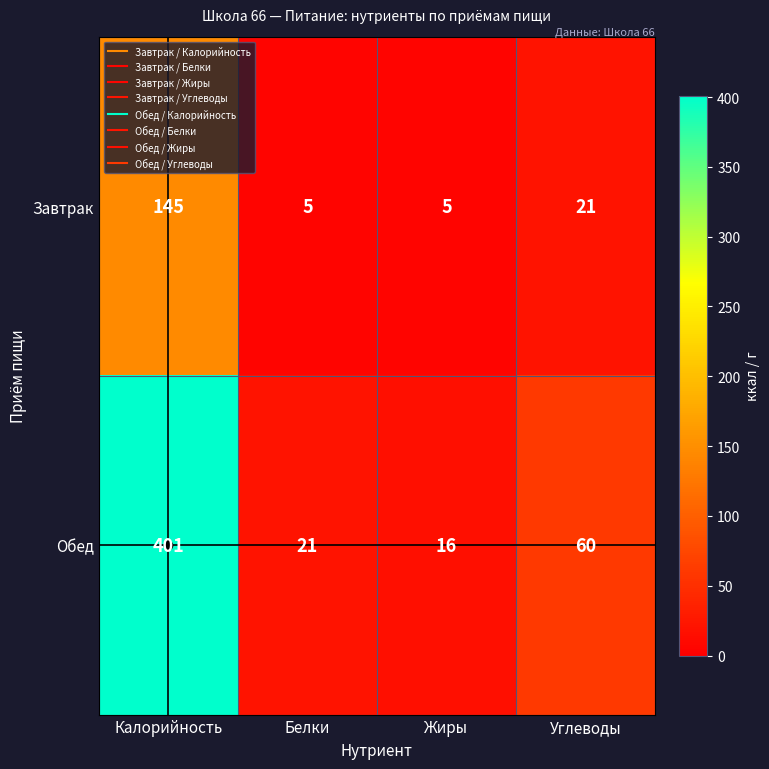

What is the difference between the Завтрак values at Углеводы and Жиры?

16